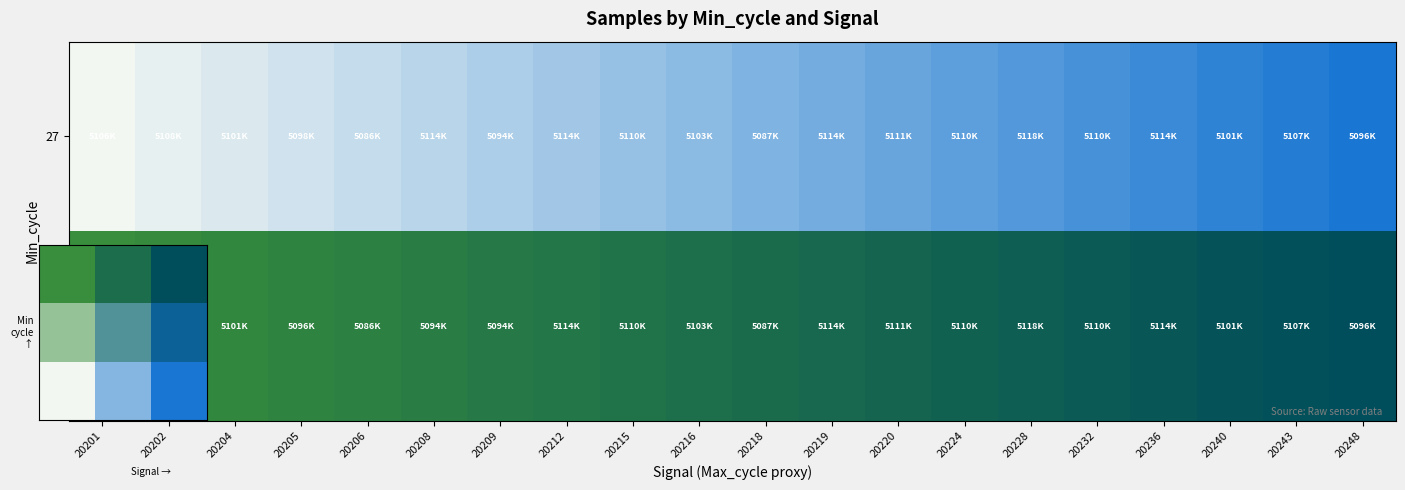

Which series has the largest total across all categories?

27